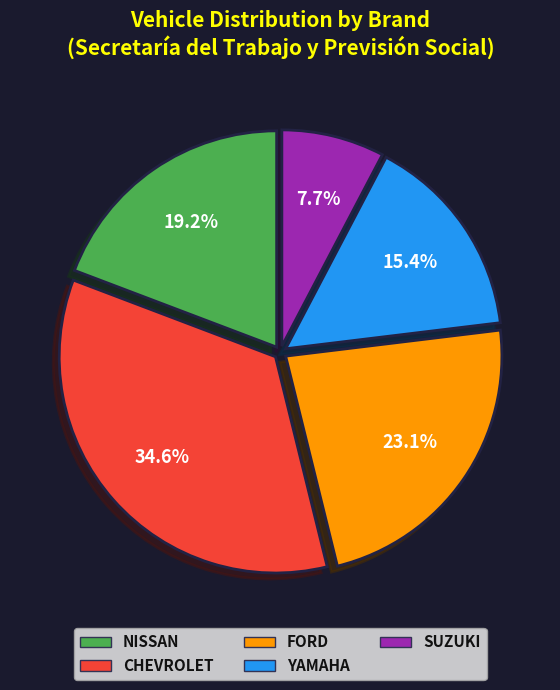

Is there any slice that represents more than half of the pie?

No